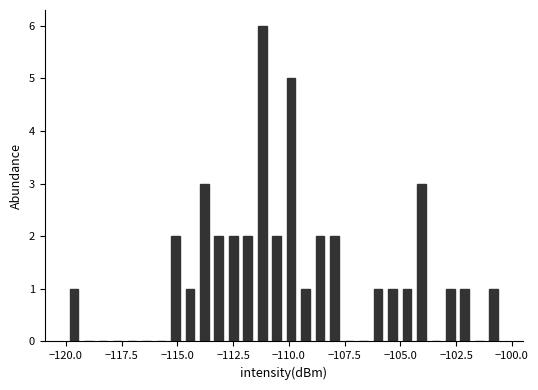

Read against the x-axis, roughly where is the centre of the tallest bar?

-111.0